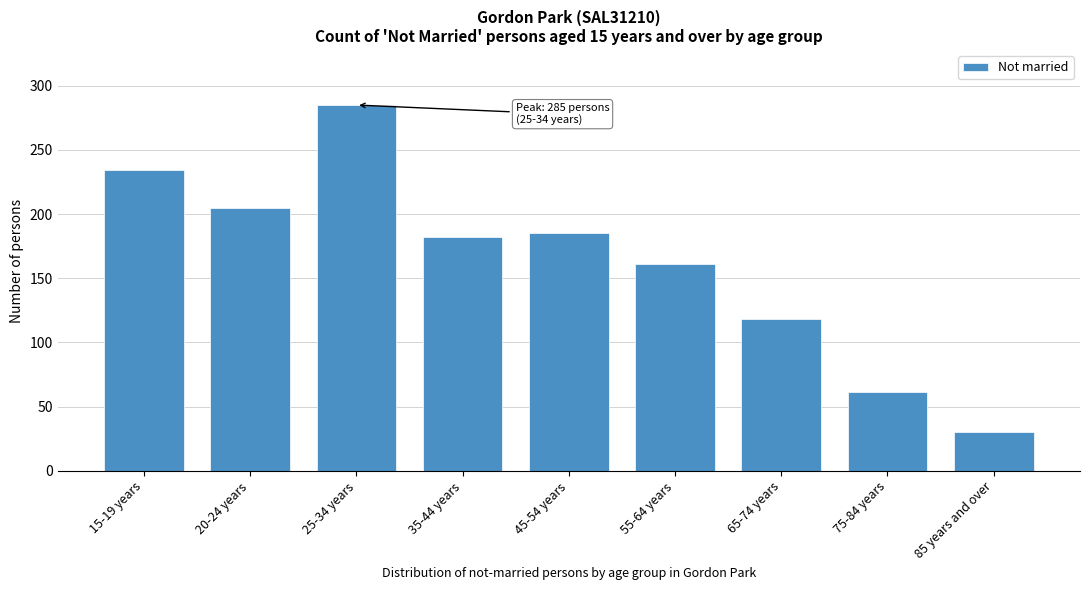

Reading left to right, list all the values displayed in this chart.

15-19 years=234	20-24 years=205	25-34 years=285	35-44 years=182	45-54 years=185	55-64 years=161	65-74 years=118	75-84 years=61	85 years and over=30